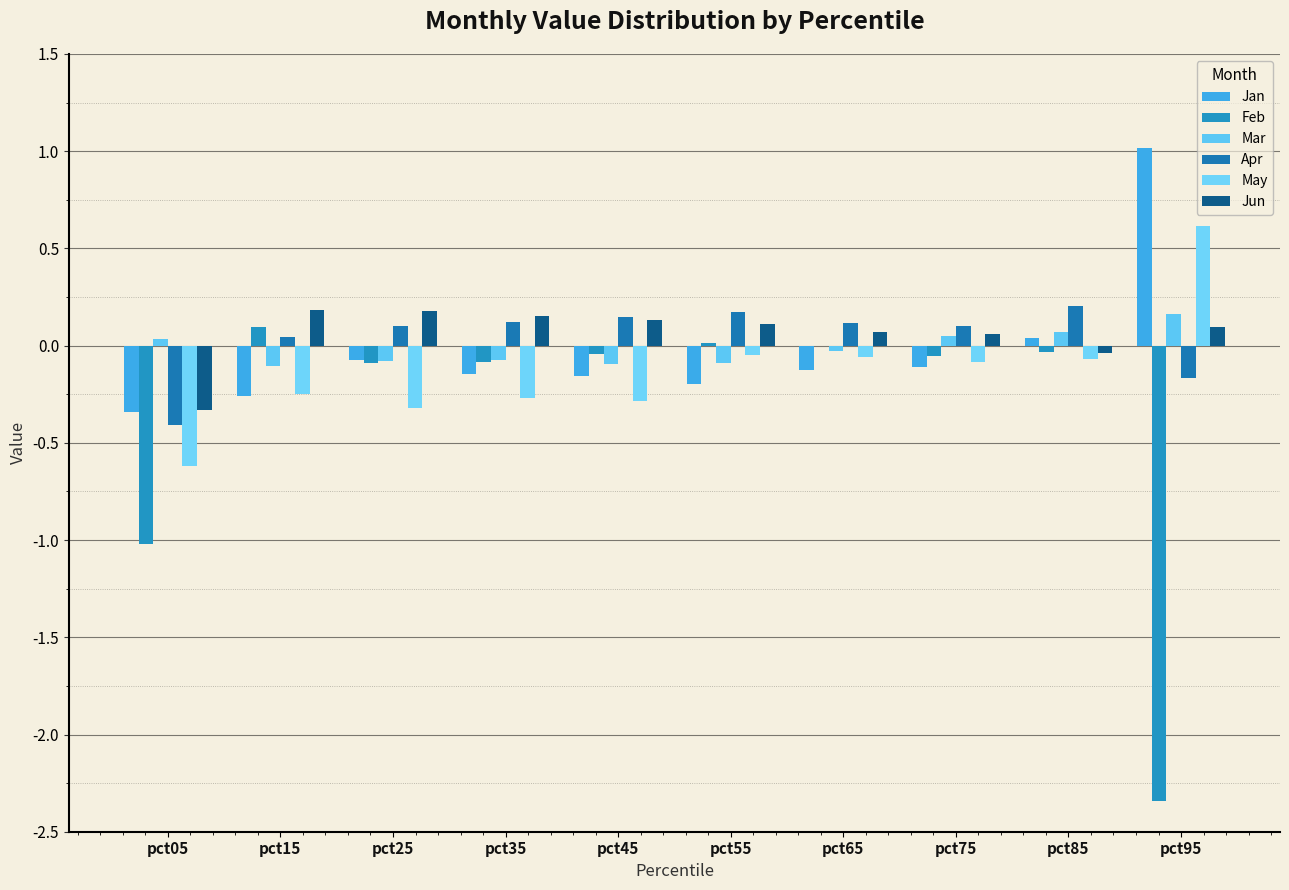

Count the number of data series in this chart.

6